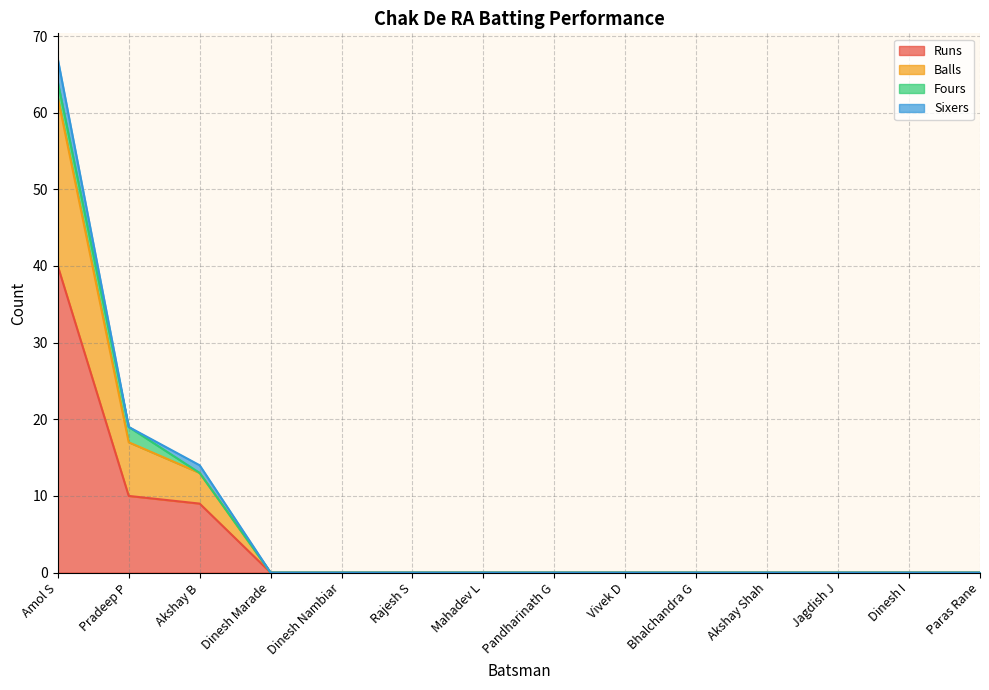

How many lines are shown in the chart?

4